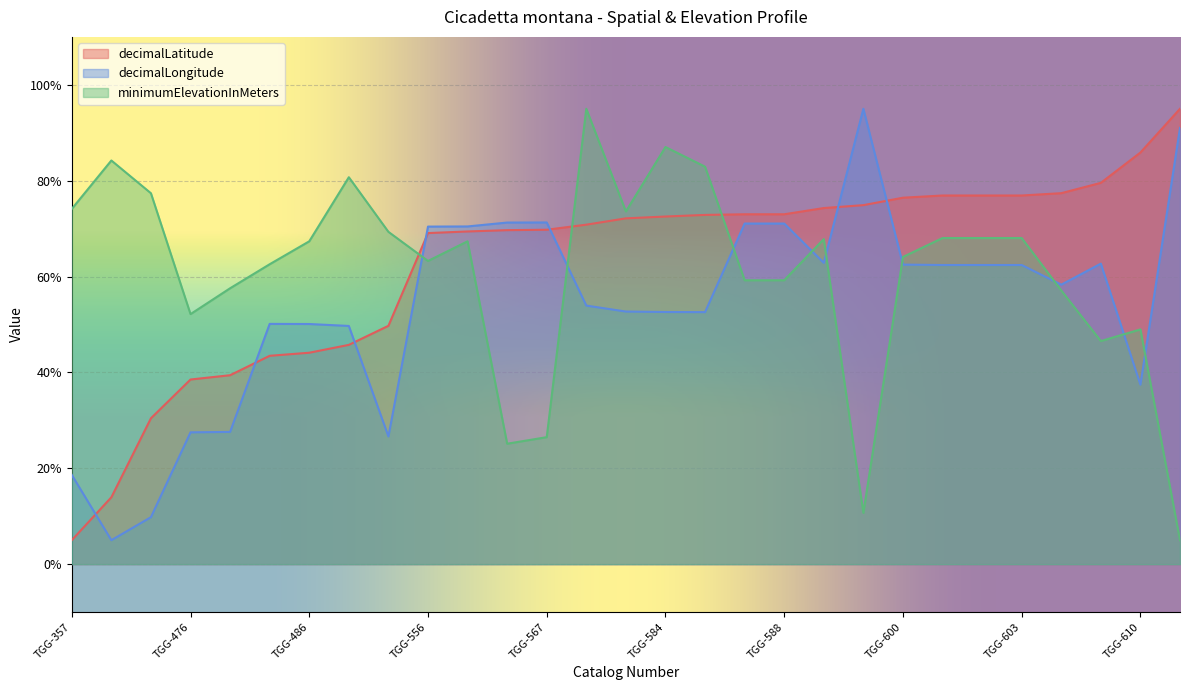

What is the difference between the highest and lowest values at TGG-490?

42.7